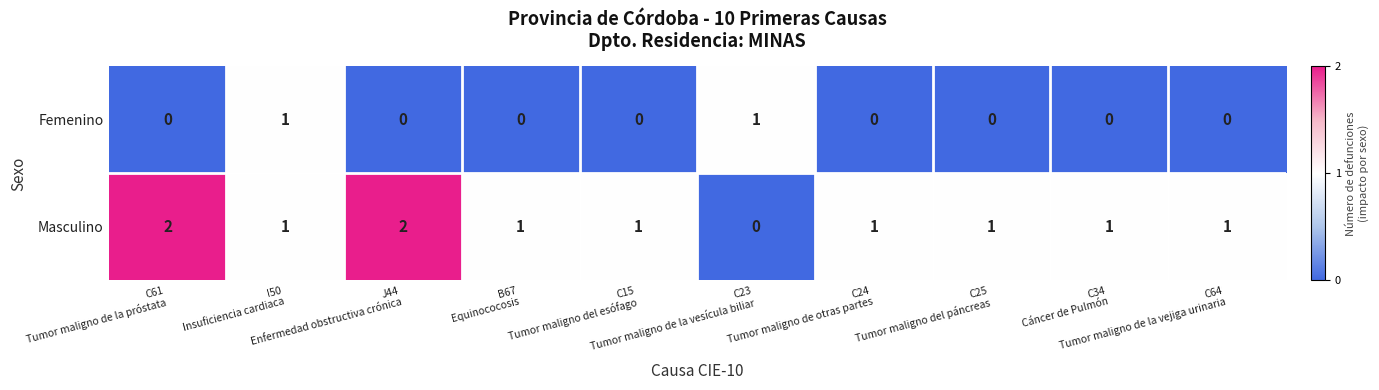

What is the sum of all Masculino values?

11